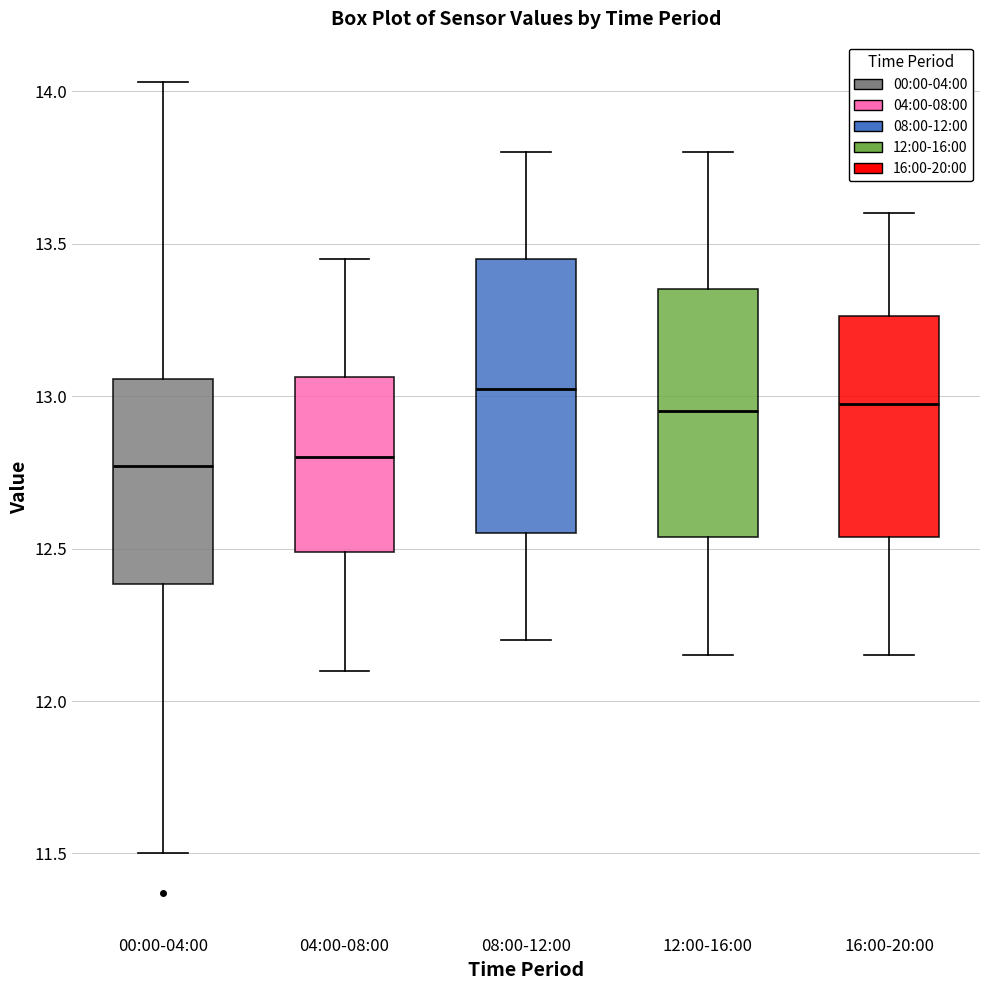

Which box is the tallest, from its lower edge to its upper edge?

08:00-12:00